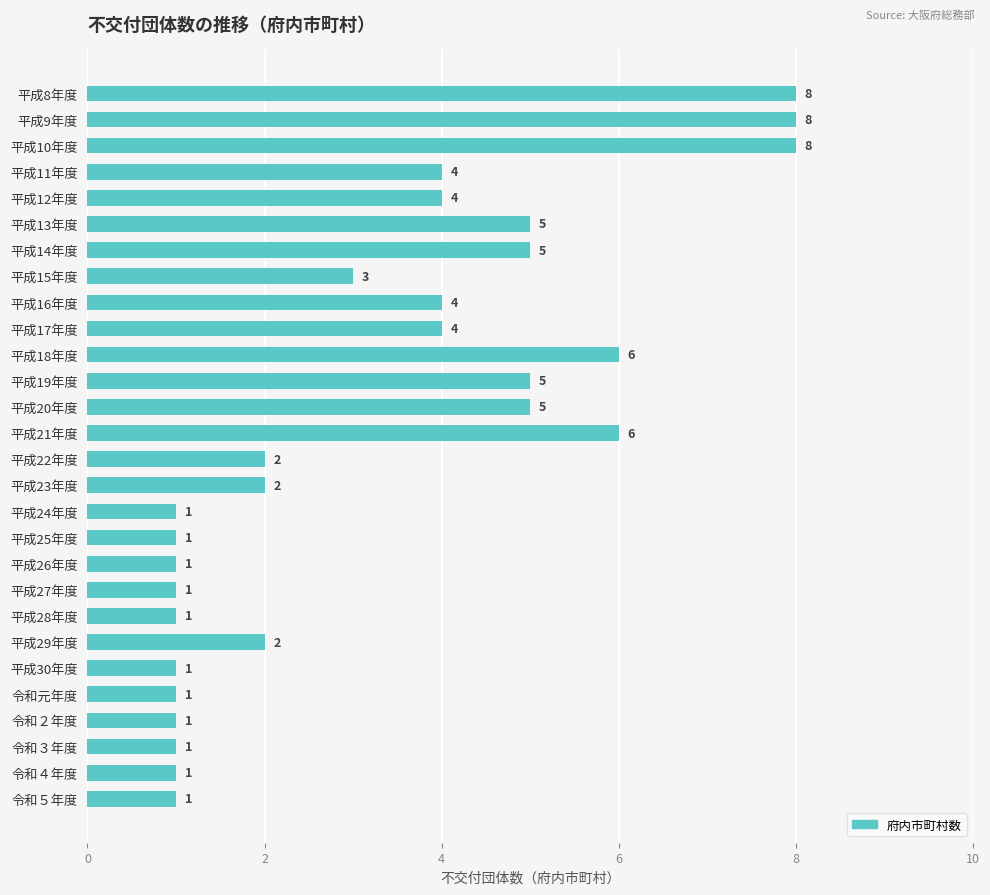

What is the difference between the maximum and second lowest values?

7